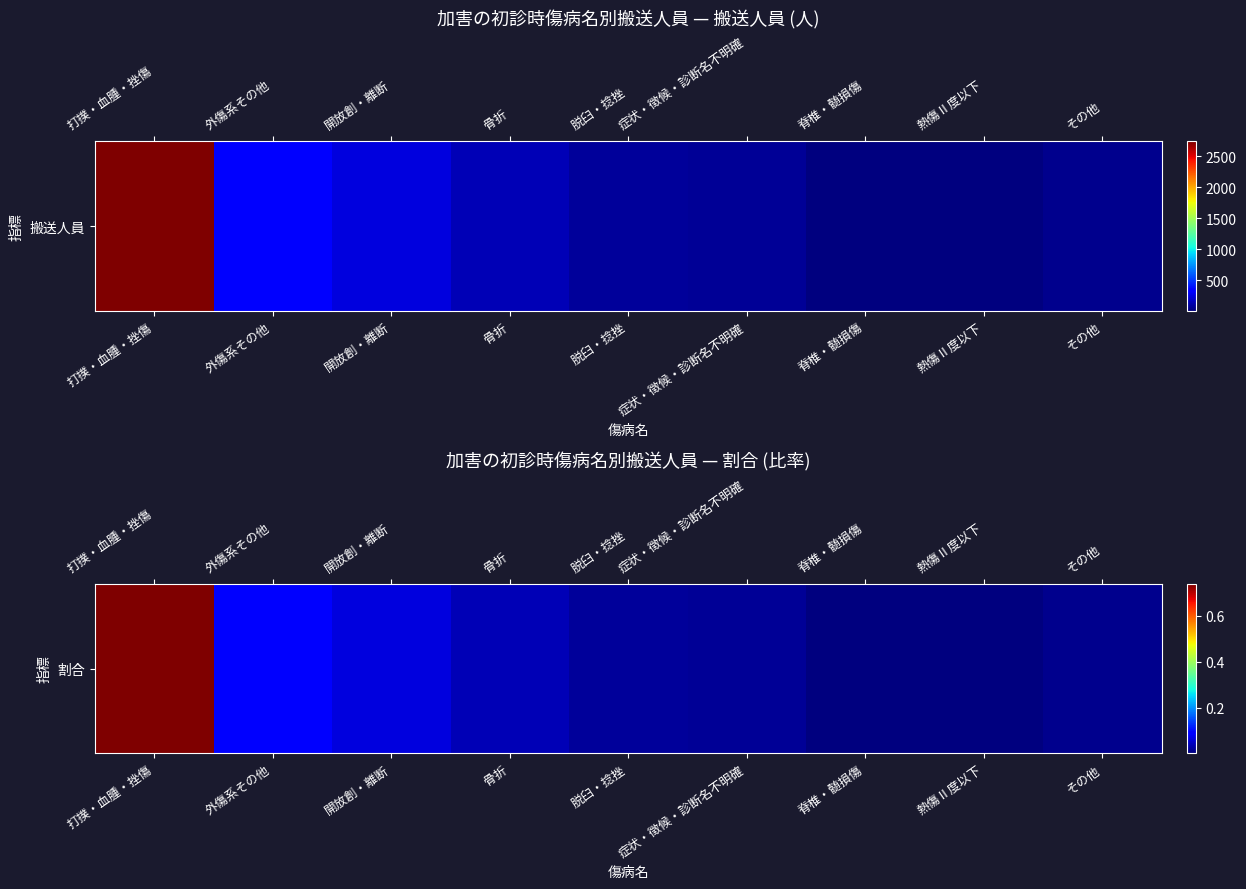

List the labels in order of value, largest first.

打撲・血腫・挫傷, 外傷系その他, 開放創・離断, 骨折, 脱臼・捻挫, 症状・徴候・診断名不明確, その他, 脊椎・髄損傷, 熱傷Ⅱ度以下